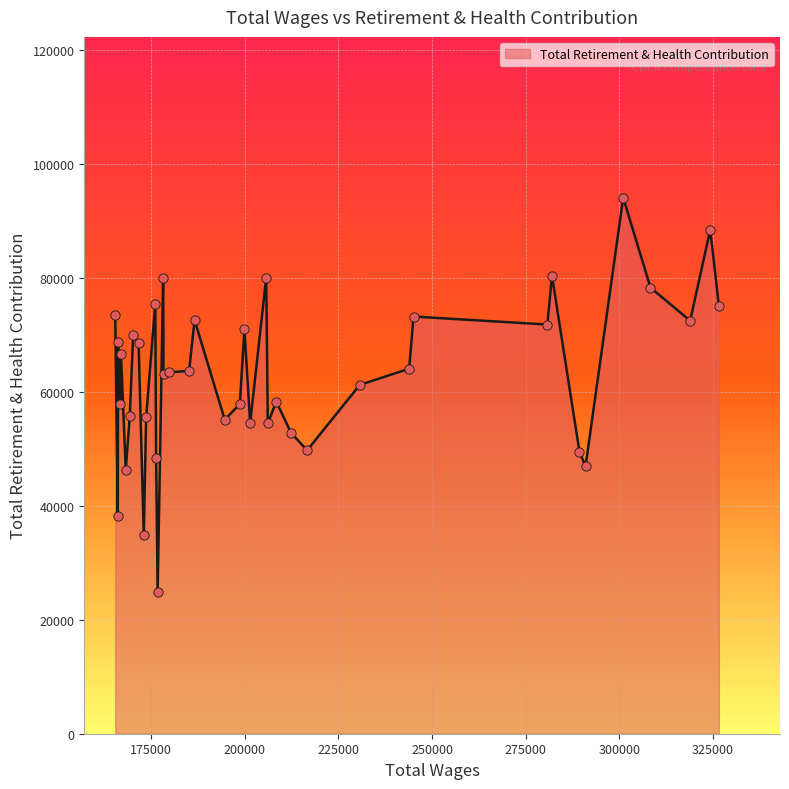

What is the minimum value shown in the chart?

24854.6